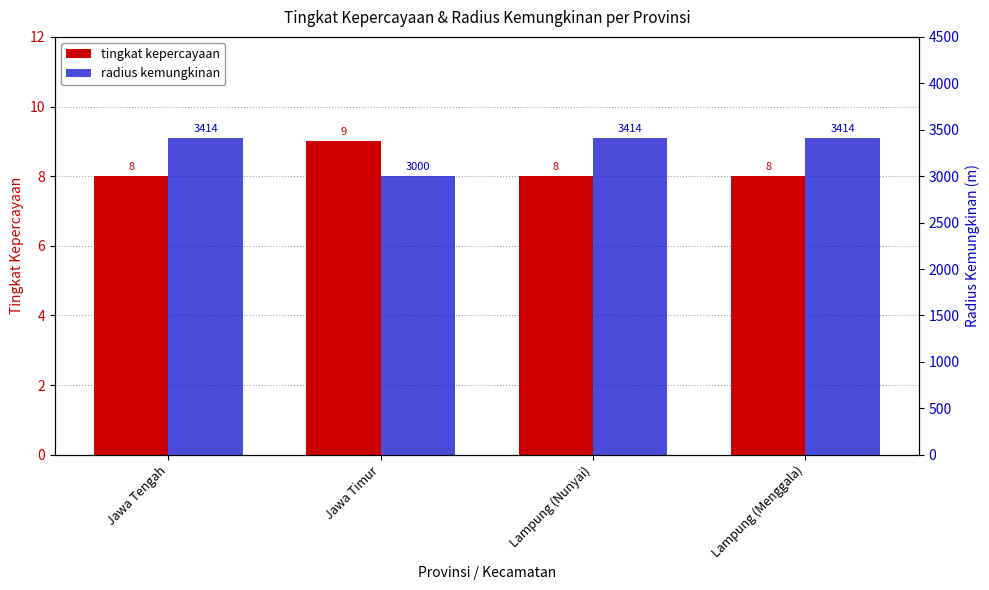

Reading left to right, extract all data points from this chart.

tingkat kepercayaan: Jawa Tengah=8	Jawa Timur=9	Lampung (Nunyai)=8	Lampung (Menggala)=8
radius kemungkinan: Jawa Tengah=3414	Jawa Timur=3000	Lampung (Nunyai)=3414	Lampung (Menggala)=3414